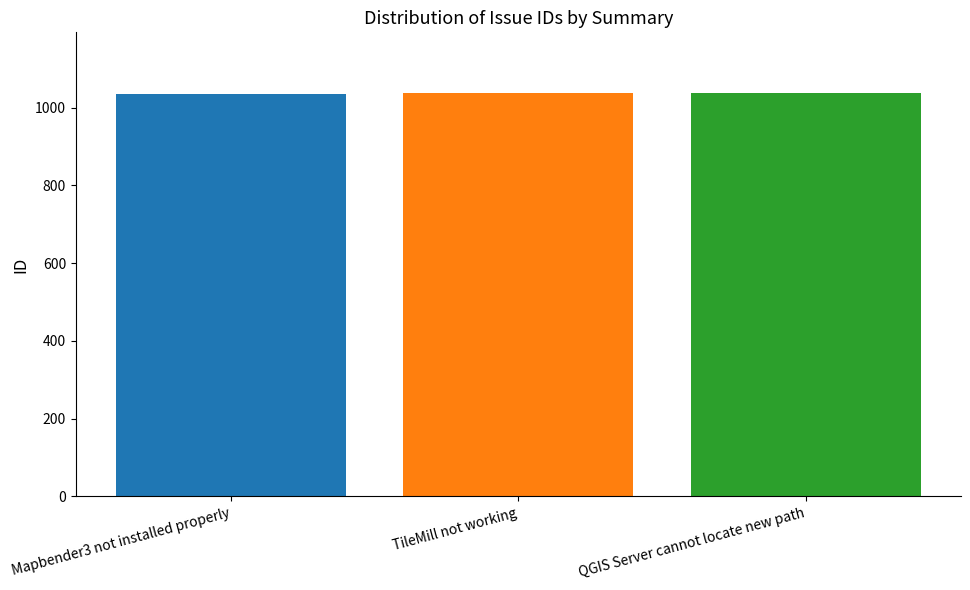

What is the minimum value shown in the chart?

1036